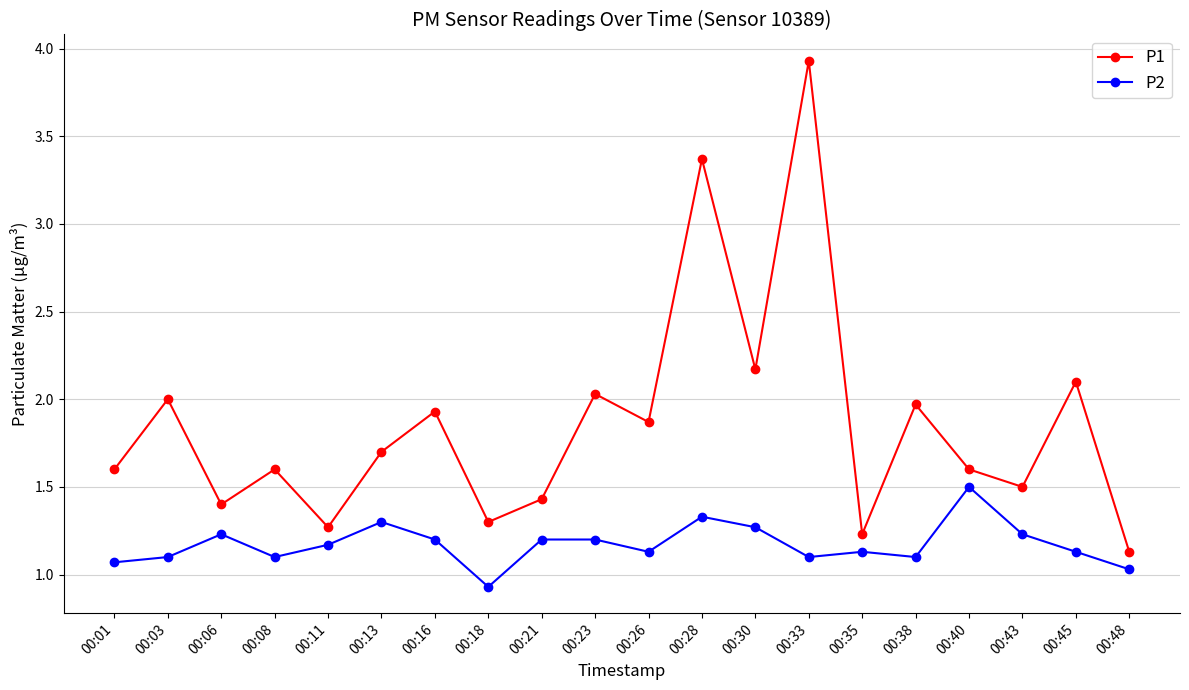

The value of P2 at 00:16 is 1.2. True or false?

True